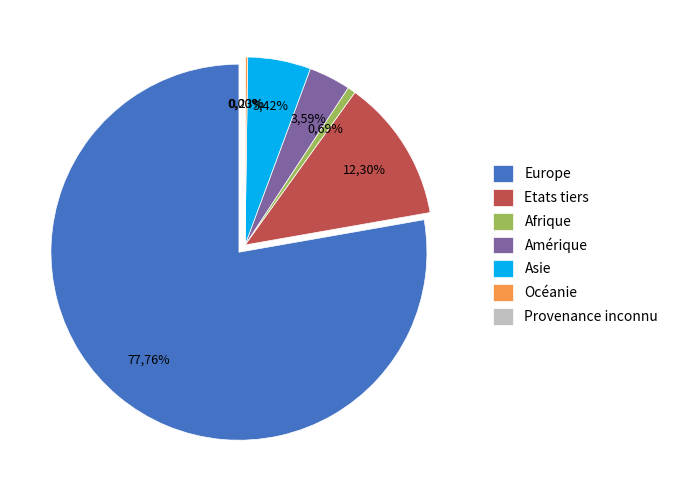

Which slice is the smallest?

Provenance inconnu